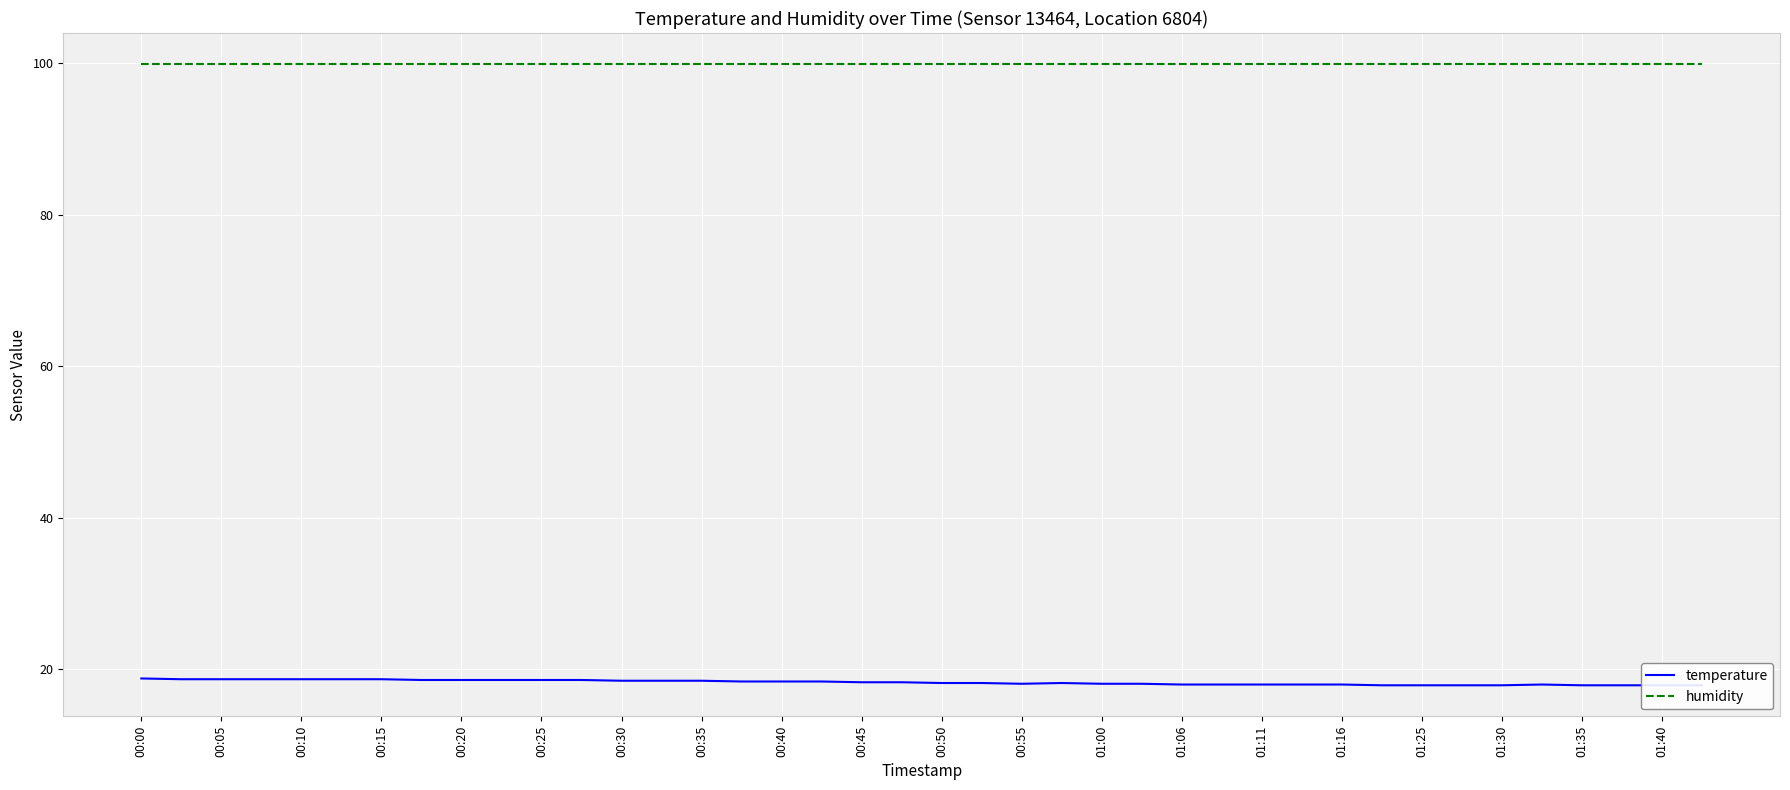

True or false: temperature and humidity cross at least once.

False